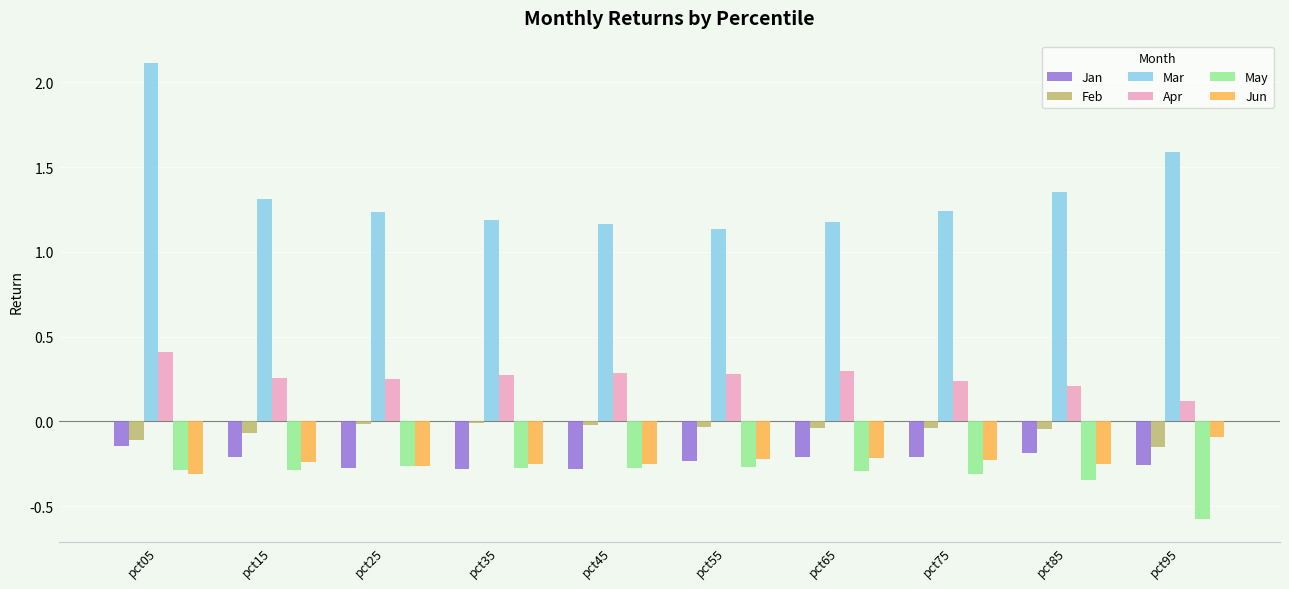

What is the maximum value for Apr?

0.4